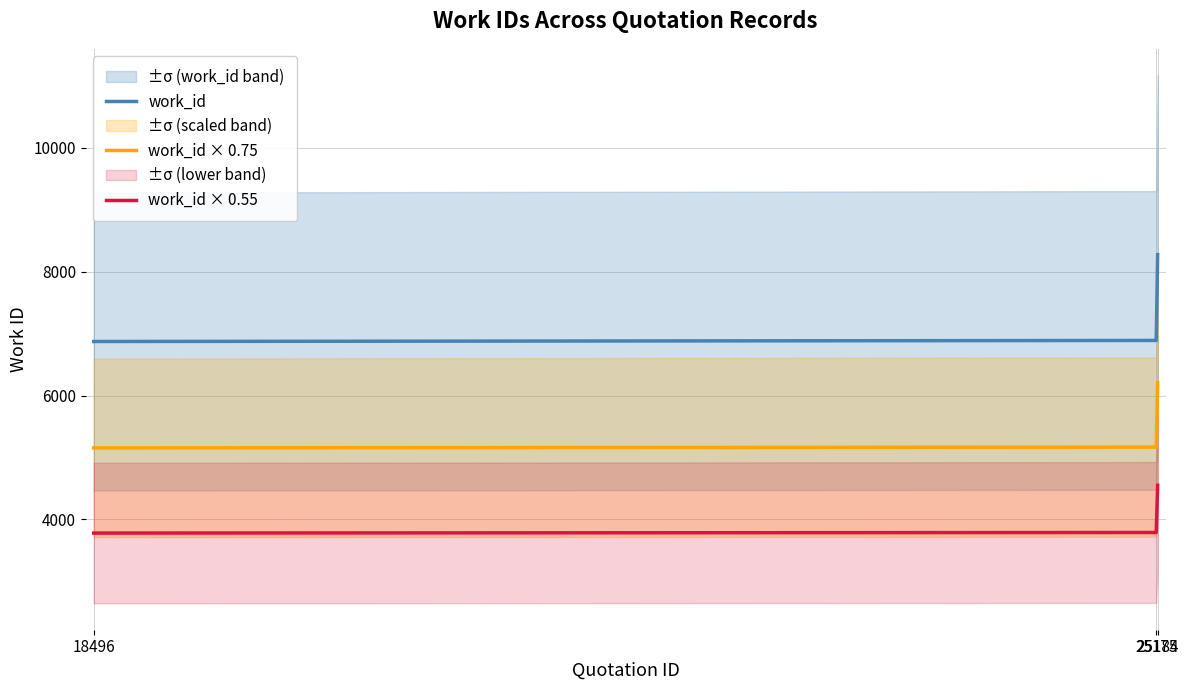

Between 25175 and 25184, which series saw the biggest shift?

work_id